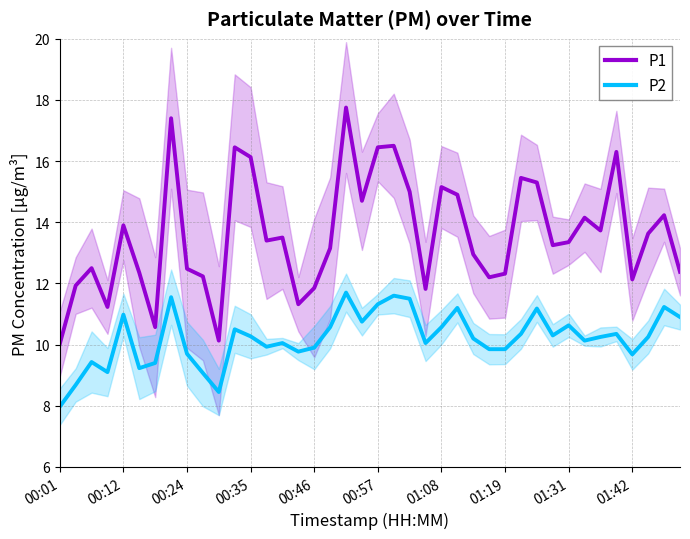

True or false: P2 has a value of 3.8 at 01:31.

False